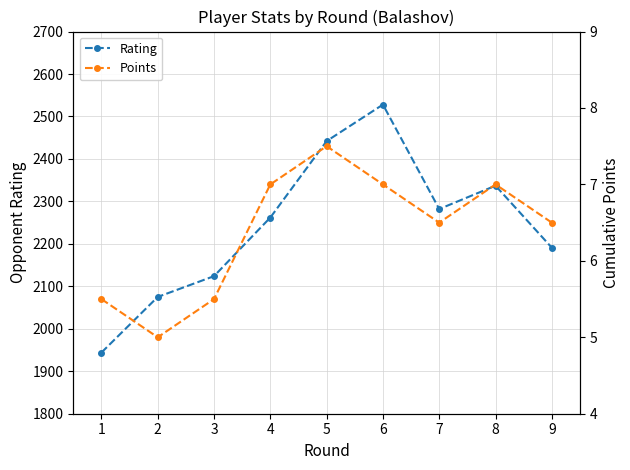

True or false: Points has a value of 5.5 at 1.

True